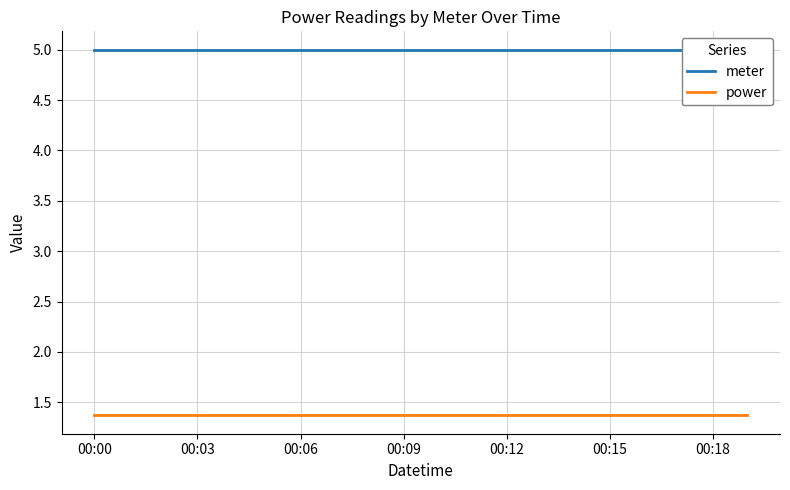

What is the total value across all series at 13?

6.4